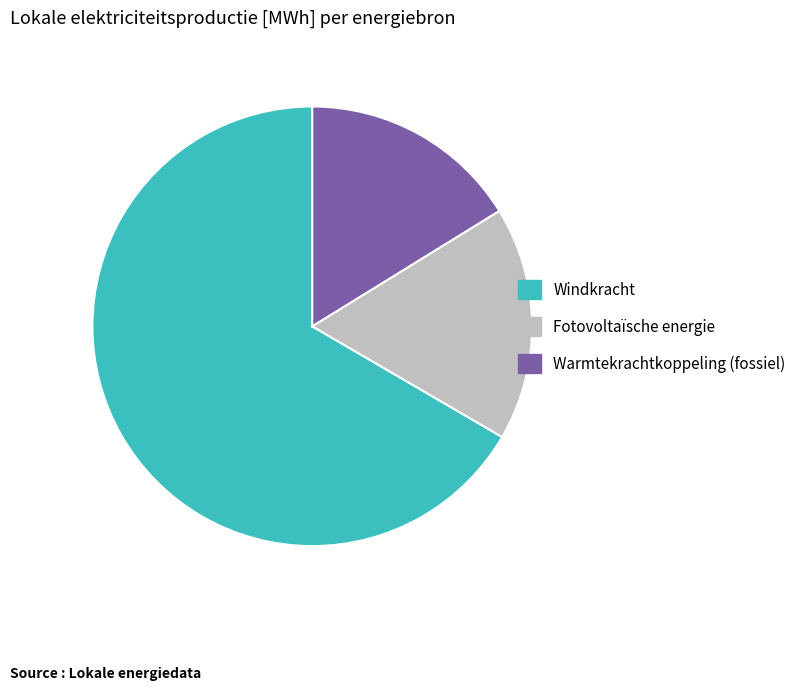

How many segments does this pie chart have?

3